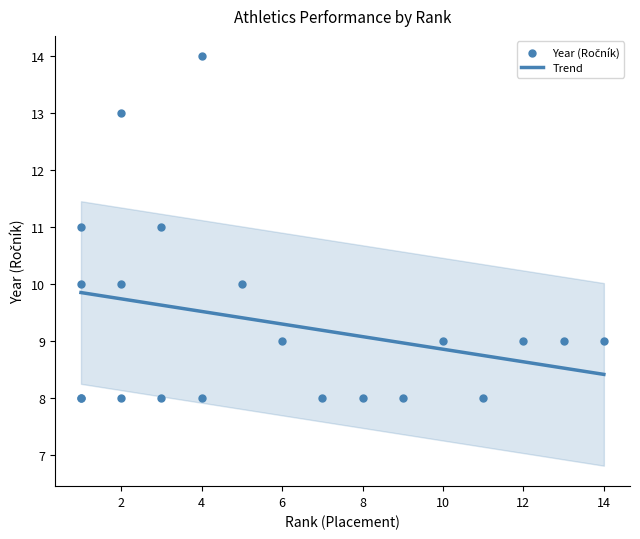

Approximately how many times larger is the value at 2 compared to 2?

1.6